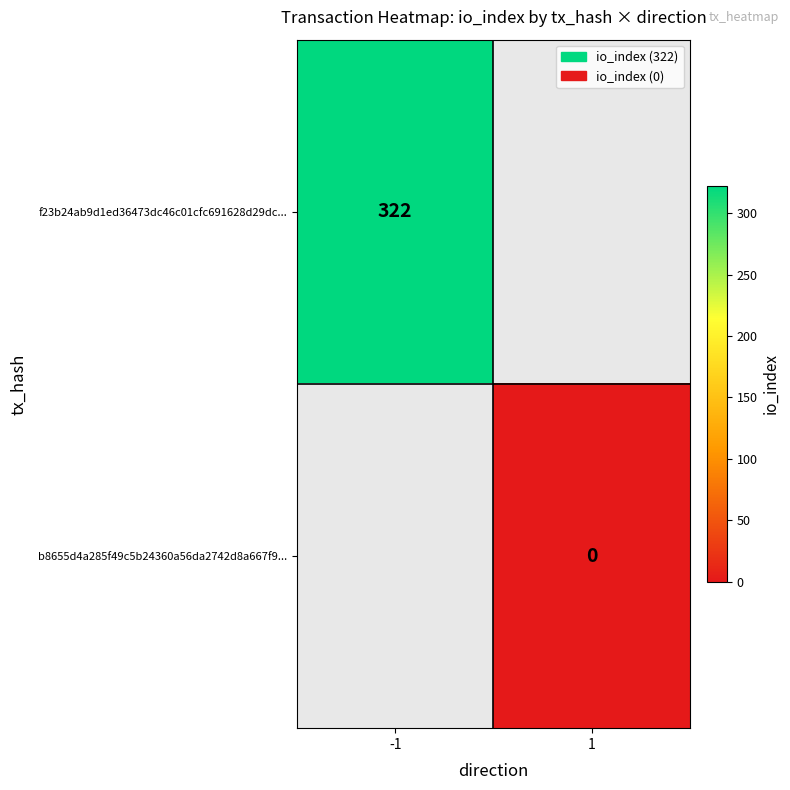

The f23b24ab9d1ed36473dc46c01cfc691628d29dc... series shows 443 at -1. True or false?

False